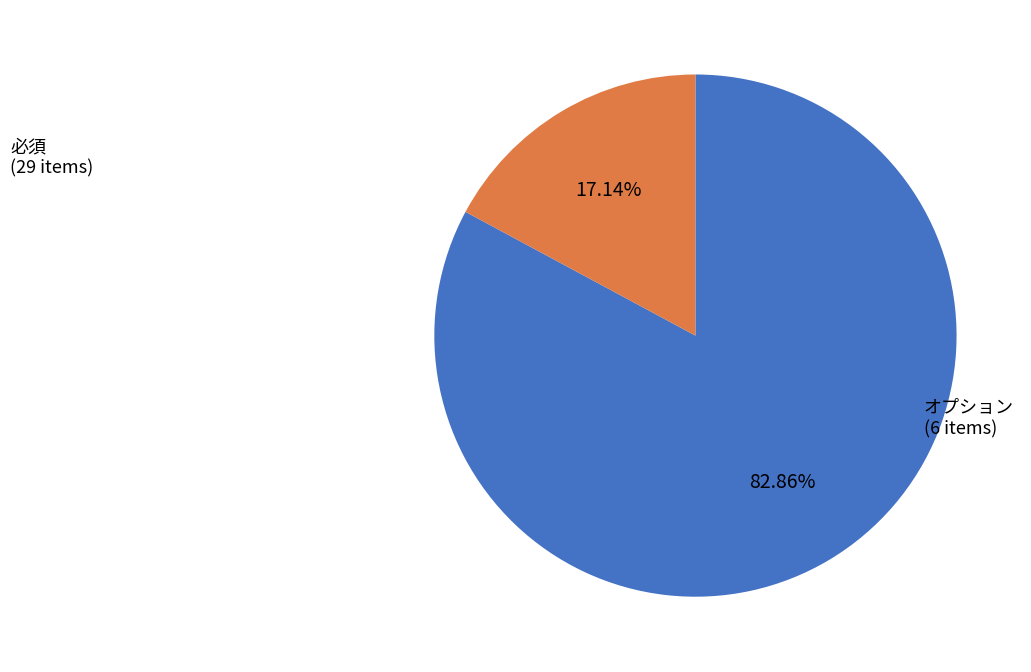

To the nearest percent, what percentage of the pie is 必須?

83%